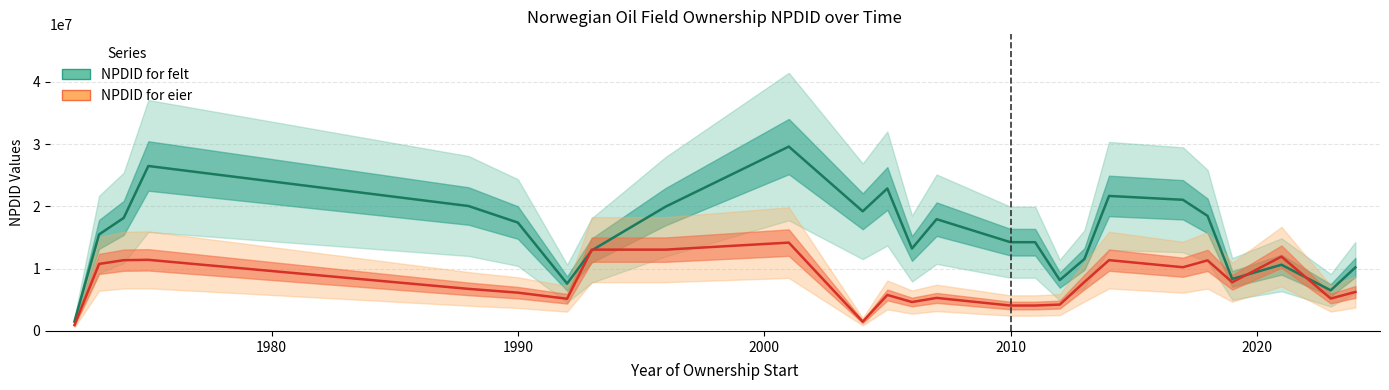

Which series has the widest spread of values?

NPDID for felt